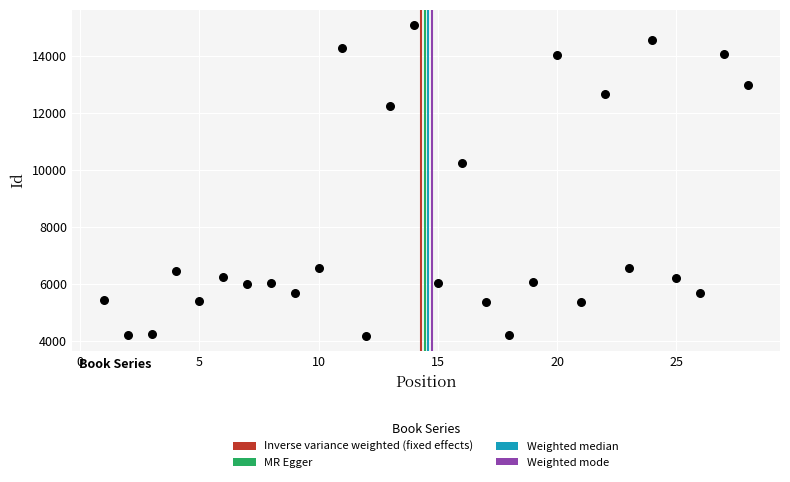

What is the range of Y values (max minus min)?

10888